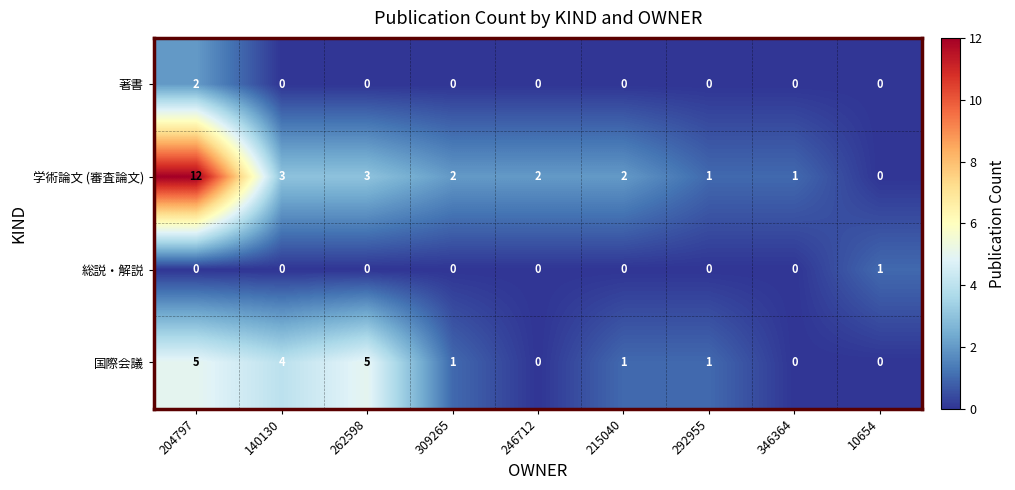

Which series changed the most between 262598 and 10654?

国際会議